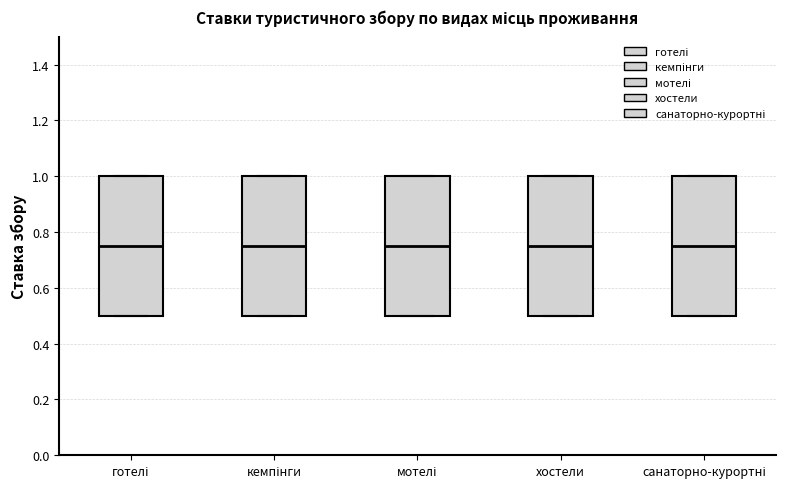

Reading left to right, read every box against the y-axis: the position of its median line, the range the box covers, and the ends of its whiskers. The values are not printed on the chart, so give them approximately, as read against the axis.

готелі: median 0.76, box 0.50 to 1.00, whiskers 0.50 to 1.00
кемпінги: median 0.76, box 0.50 to 1.00, whiskers 0.50 to 1.00
мотелі: median 0.76, box 0.50 to 1.00, whiskers 0.50 to 1.00
хостели: median 0.76, box 0.50 to 1.00, whiskers 0.50 to 1.00
санаторно-курортні: median 0.76, box 0.50 to 1.00, whiskers 0.50 to 1.00